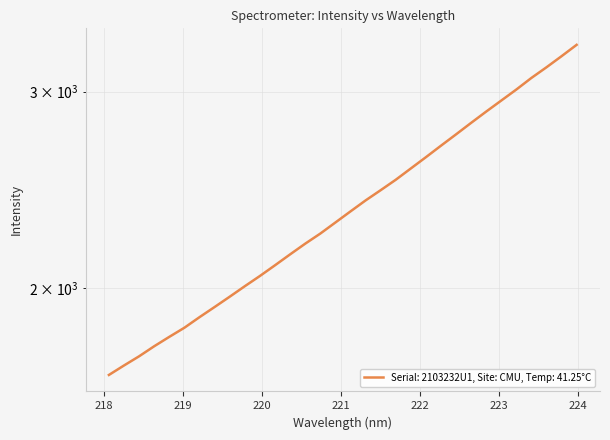

The value at 223 is 984.4. True or false?

False